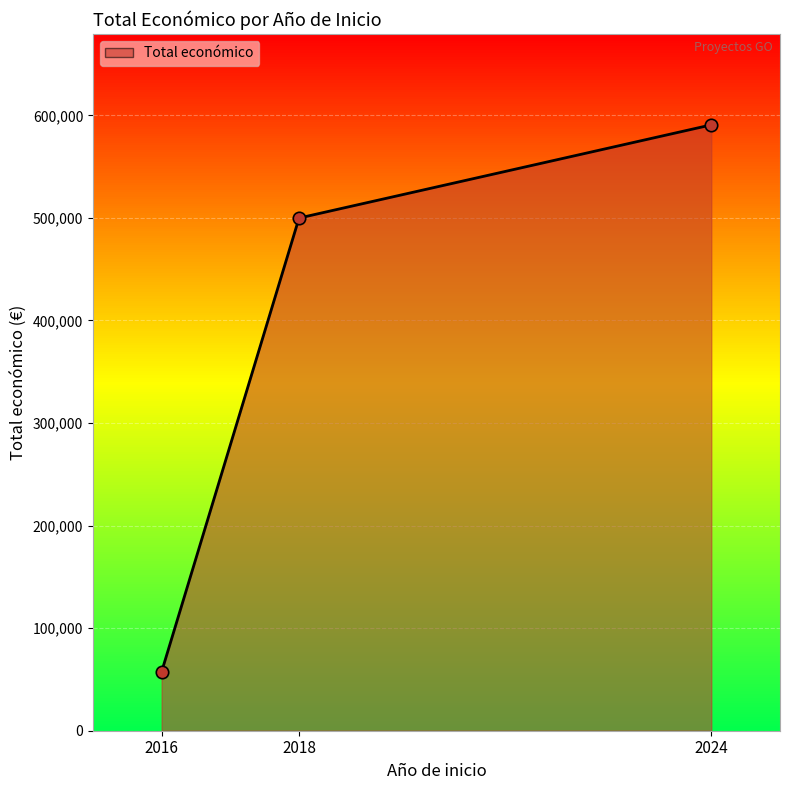

What is the change in value from 2018 to 2024?

+90844